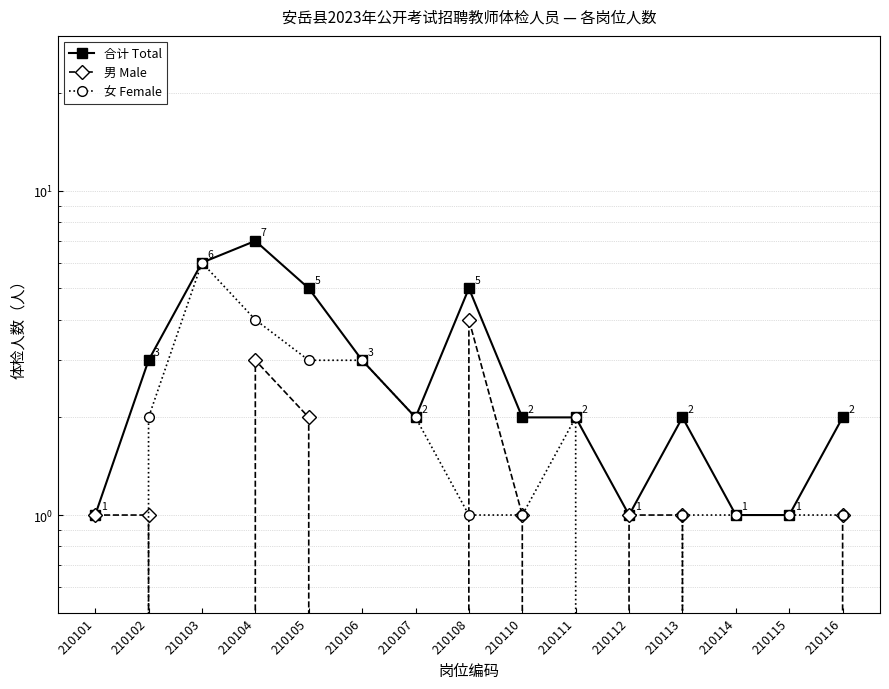

What is the total value across all series at 210103?

12